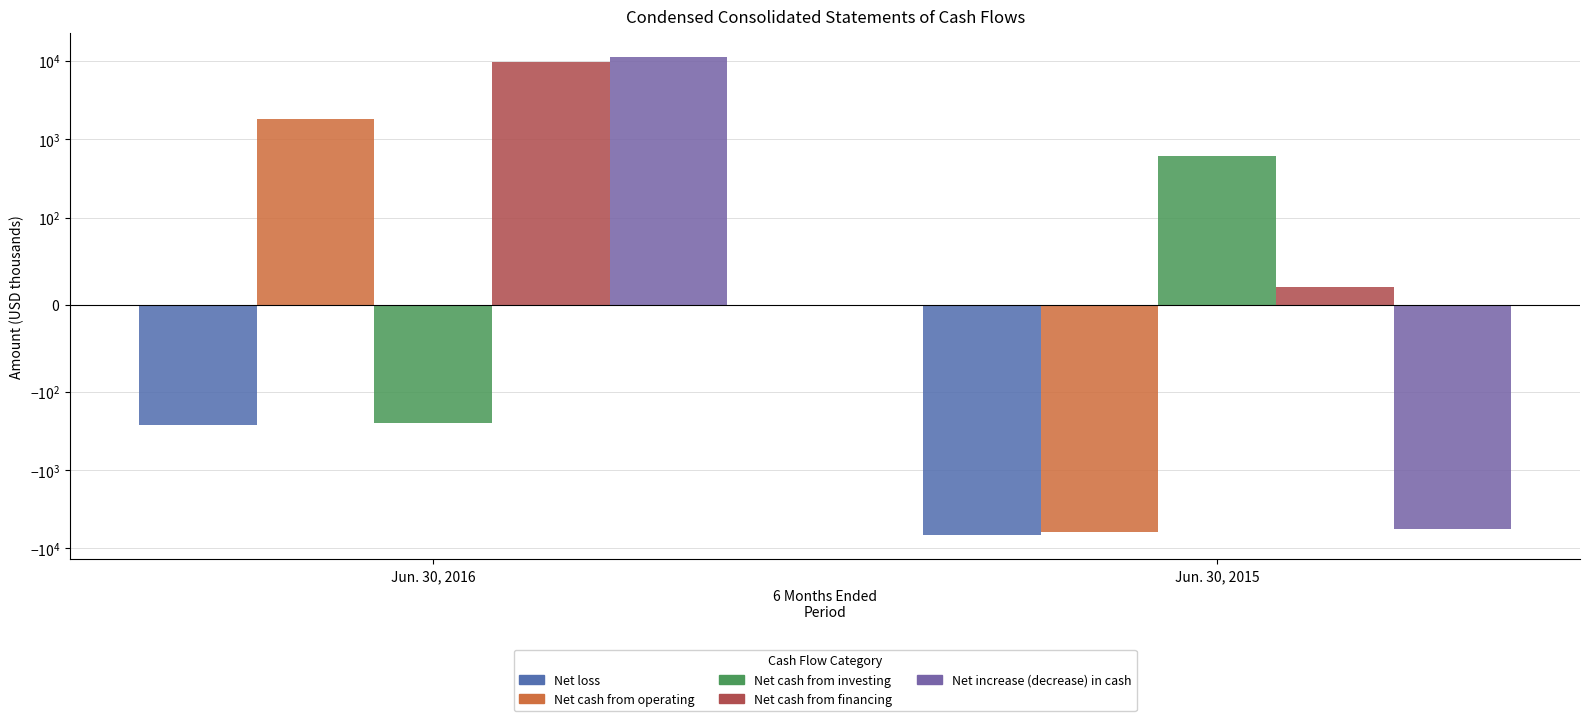

Which category has the lowest value in the Net cash from investing series?

Jun. 30, 2016